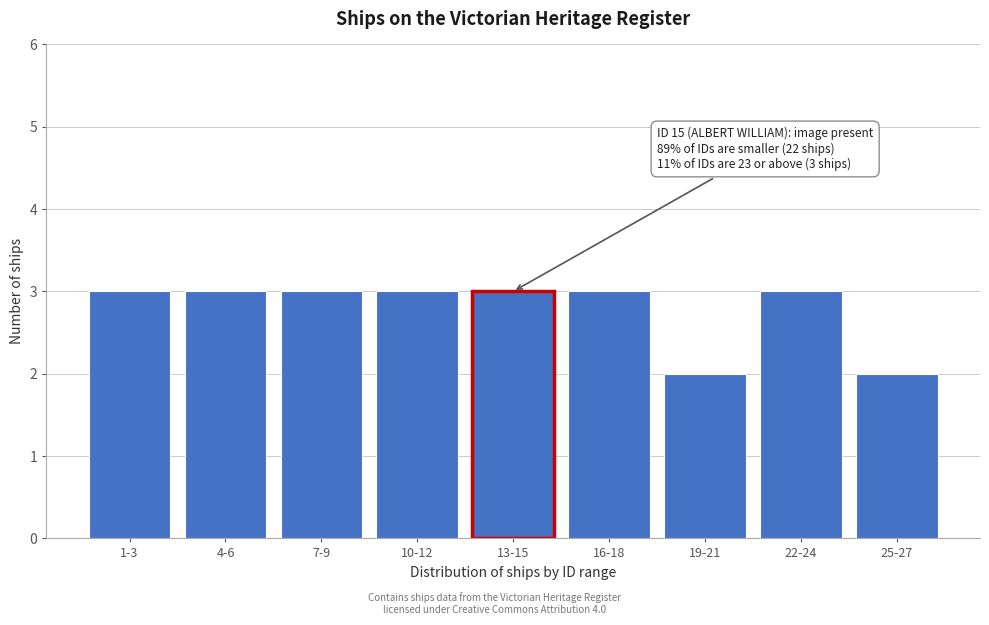

Reading left to right, what are all the values shown in this chart?

1-3=3	4-6=3	7-9=3	10-12=3	13-15=3	16-18=3	19-21=2	22-24=3	25-27=2